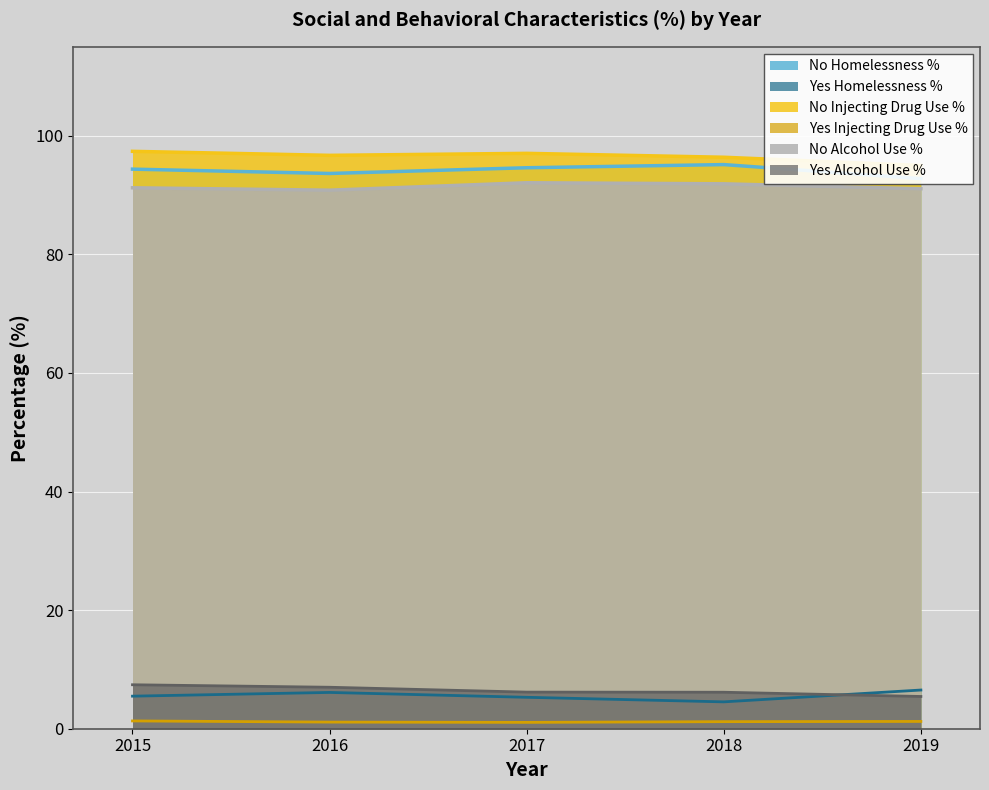

What is the maximum value shown in the chart?

97.4